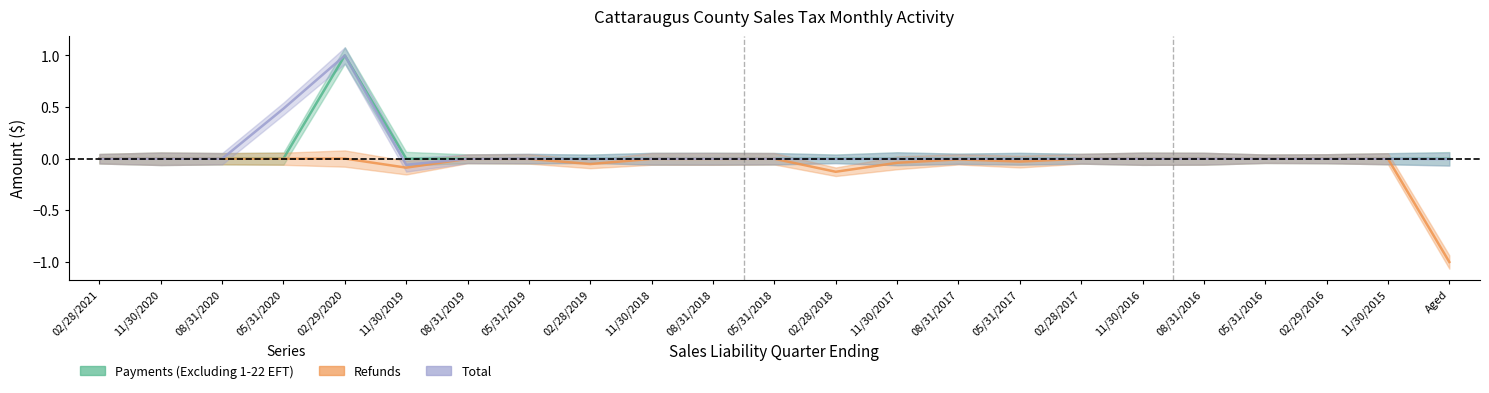

The Total series shows -0.1 at 11/30/2019. True or false?

True